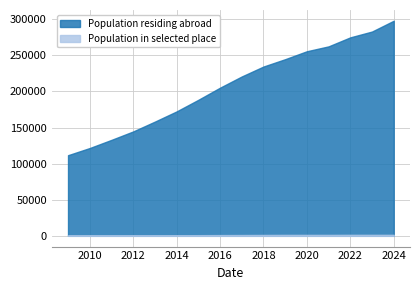

What is the sum of all Population residing abroad values?

3307752